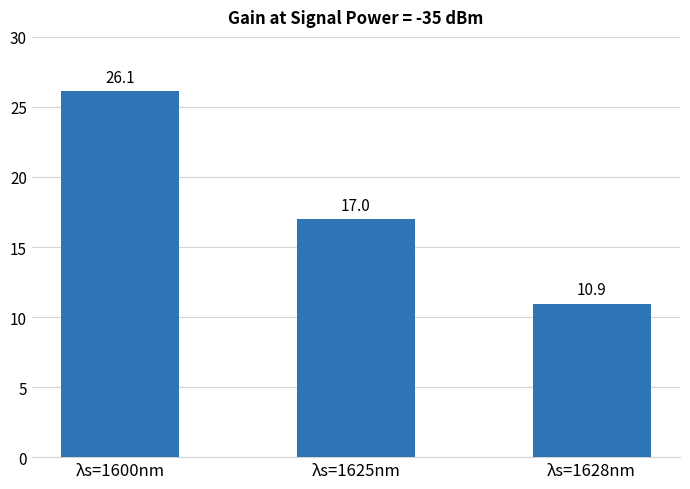

List the labels in order of value, smallest first.

λs=1628nm, λs=1625nm, λs=1600nm